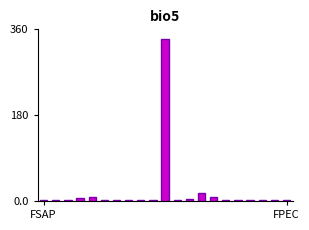

What is the sum of all values?

411